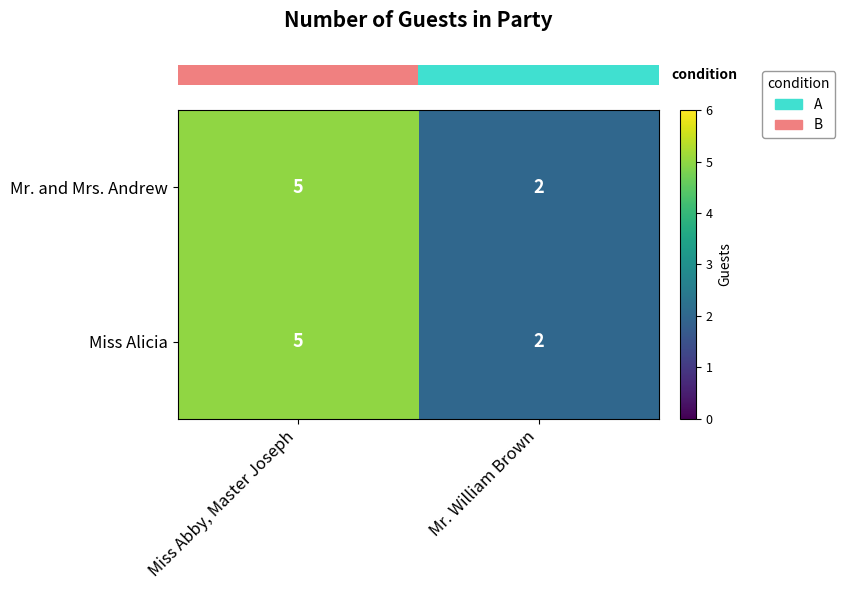

Rank the categories by Mr. and Mrs. Andrew value from highest to lowest.

Miss Abby, Master Joseph, Mr. William Brown